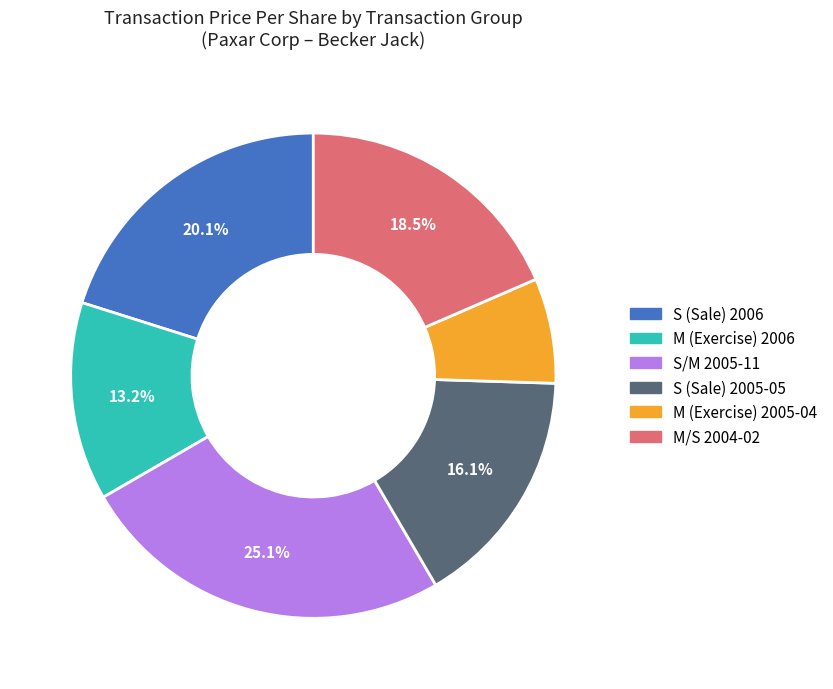

Is there any slice that represents more than half of the pie?

No